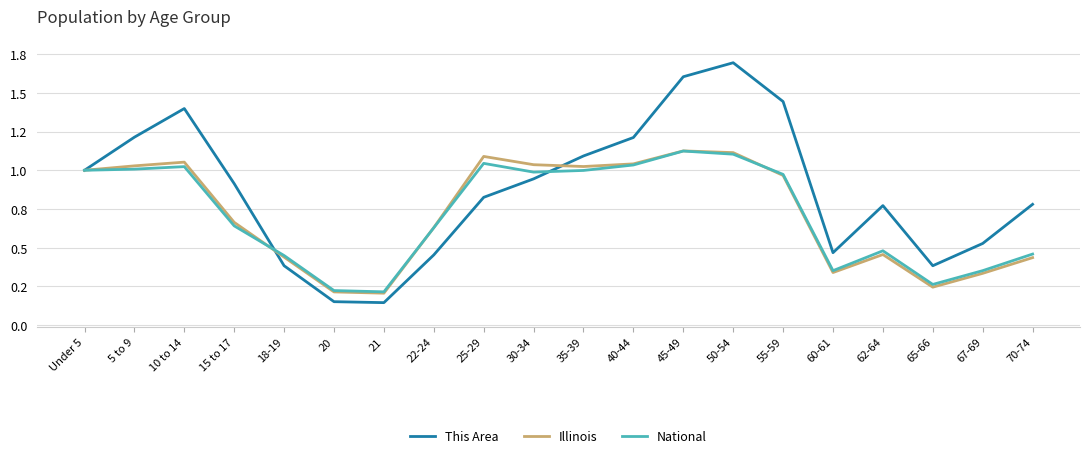

Does the chart have visible grid lines?

Yes